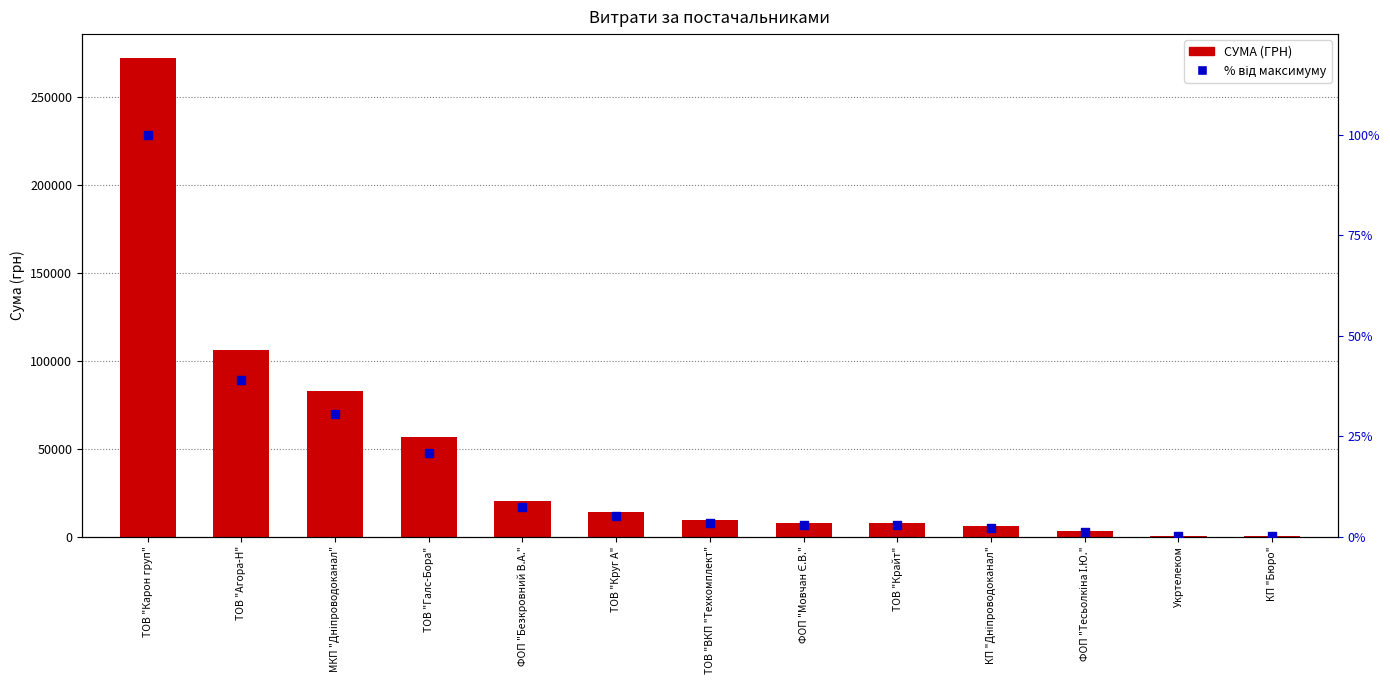

Which series contains the highest Y value?

СУМА (ГРН)